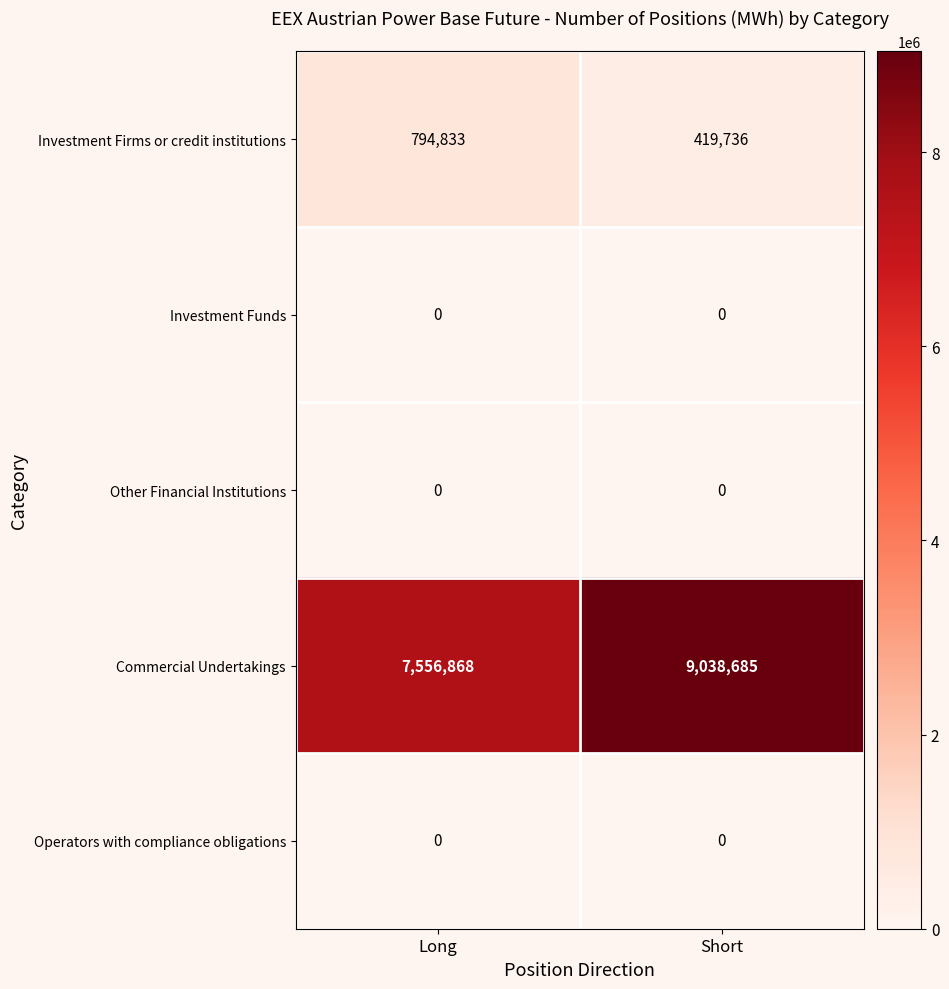

Reading left to right, what are all the values shown in this chart?

Investment Firms or credit institutions: 794833	419736
Investment Funds: 0	0
Other Financial Institutions: 0	0
Commercial Undertakings: 7556868	9038685
Operators with compliance obligations: 0	0